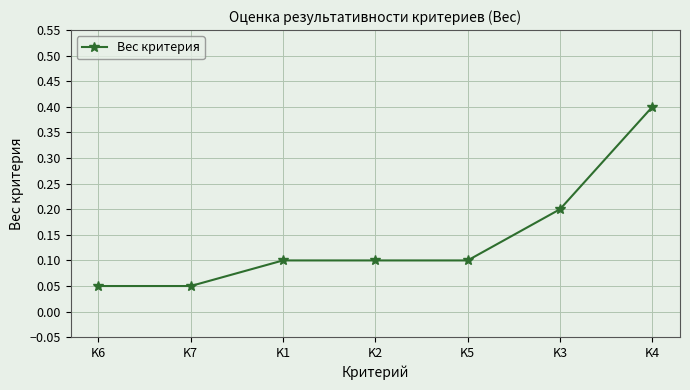

How many series are shown in this chart?

1